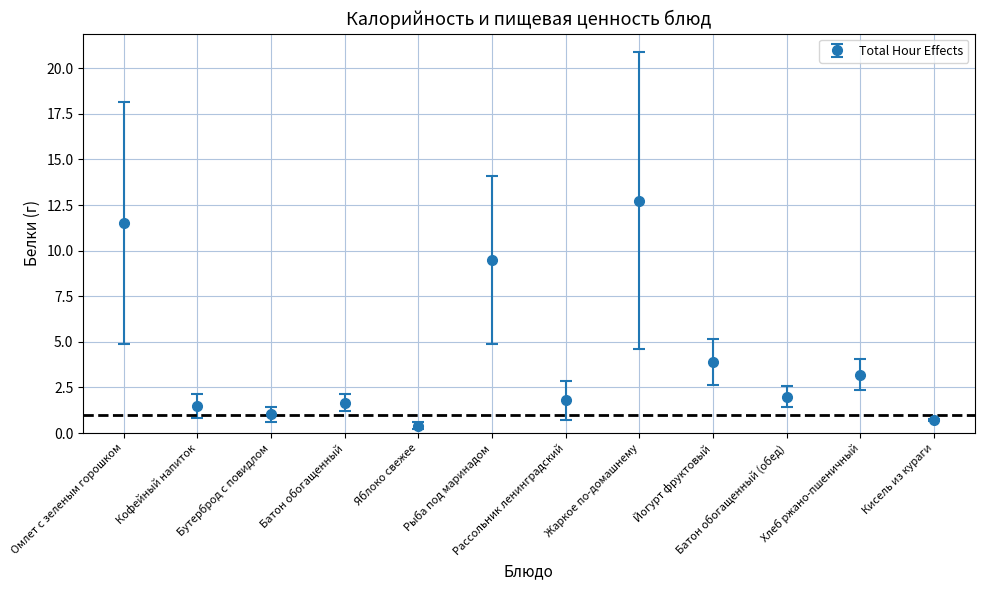

How many interior local valleys (lower than both neighbors) does the data have?

4